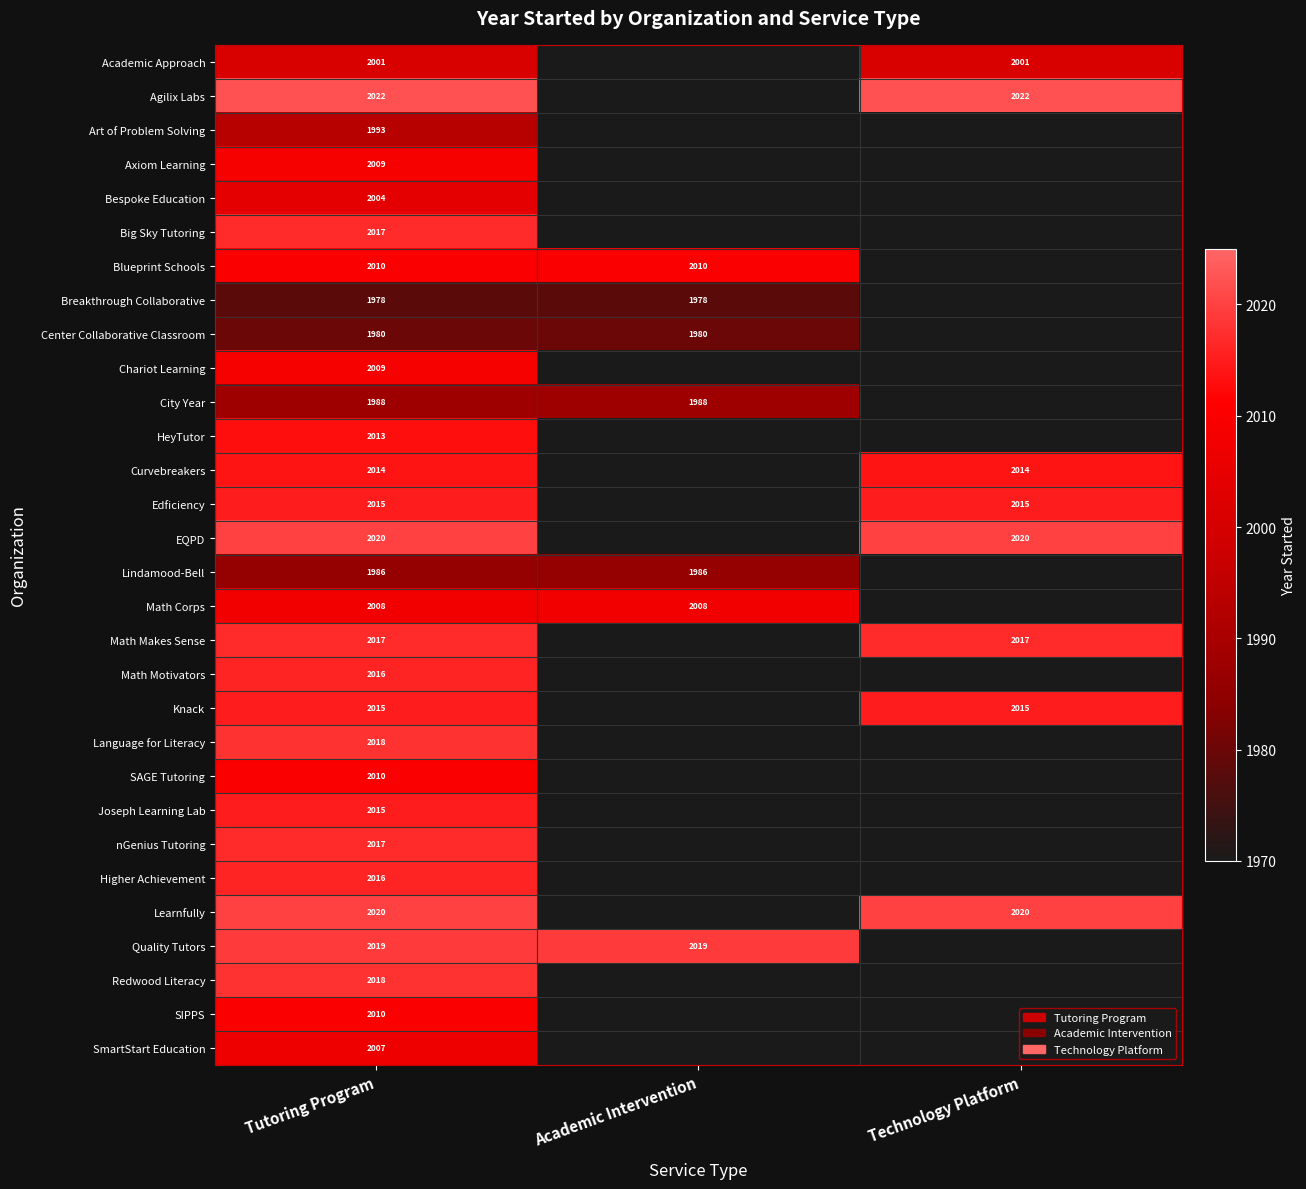

The SIPPS series shows 2010 at Tutoring Program. True or false?

True